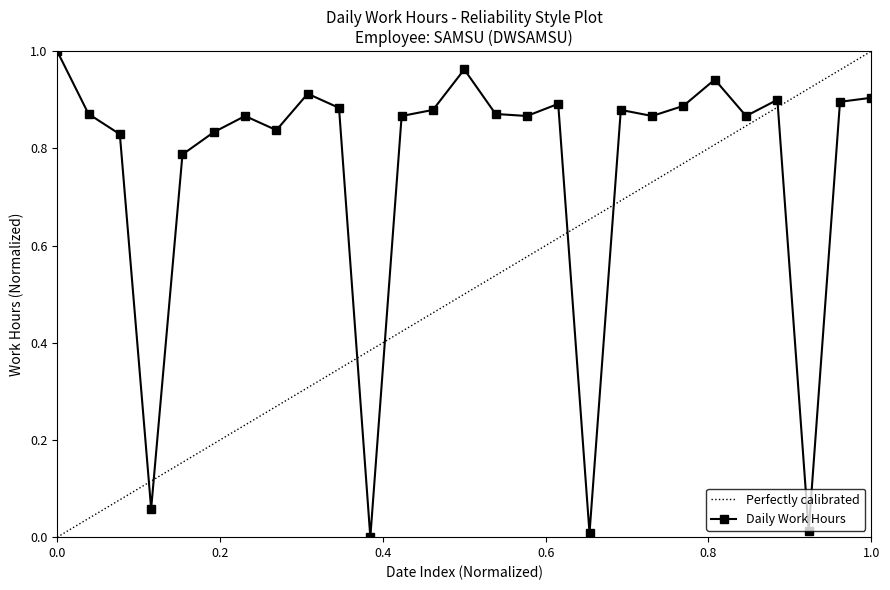

Is it true that the value at 21 is 0.9?

True